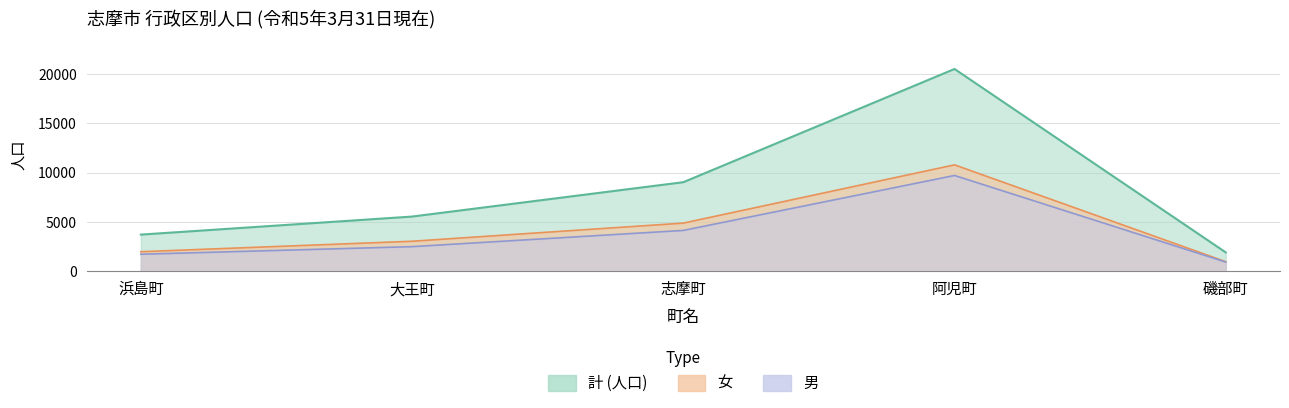

Which has a higher value, 浜島町 or 大王町?

大王町